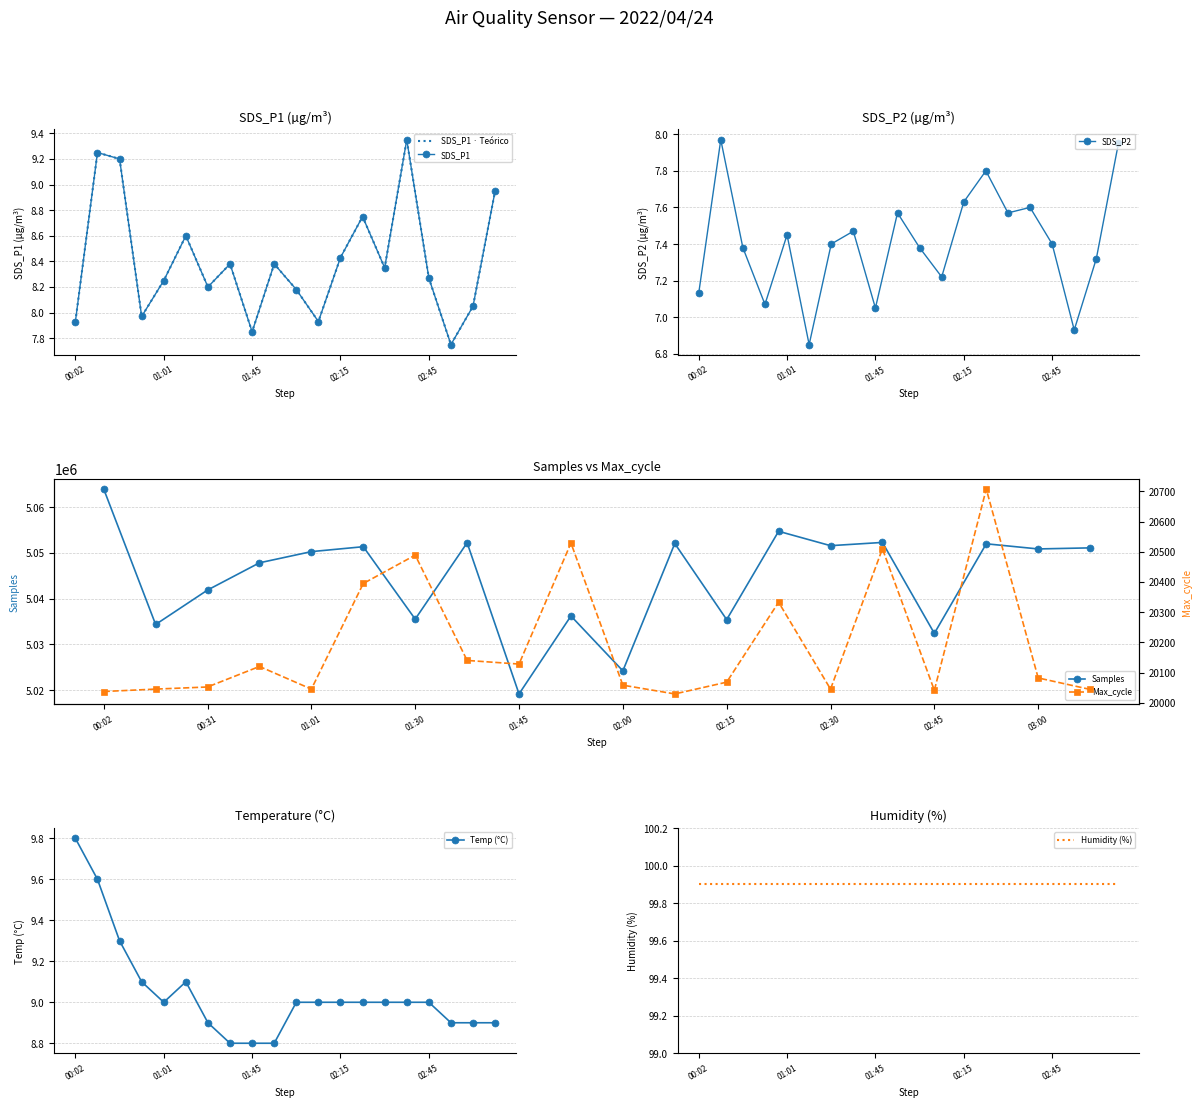

In SDS_P2, how many points are lower than both neighbors (excluding endpoints)?

6